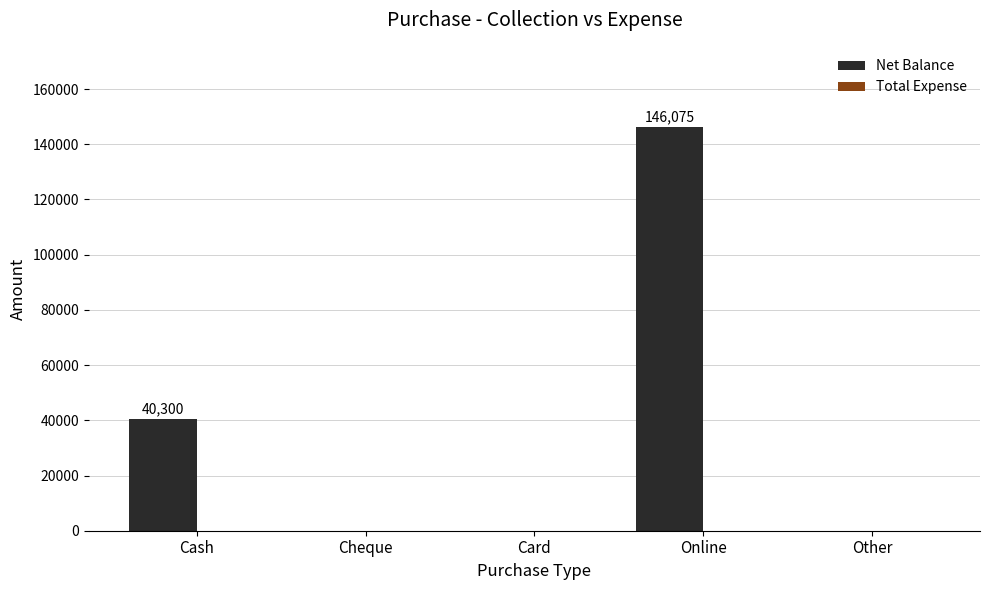

Reading left to right, extract all data points from this chart.

Cash=40300	Cheque=0	Card=0	Online=146075	Other=0